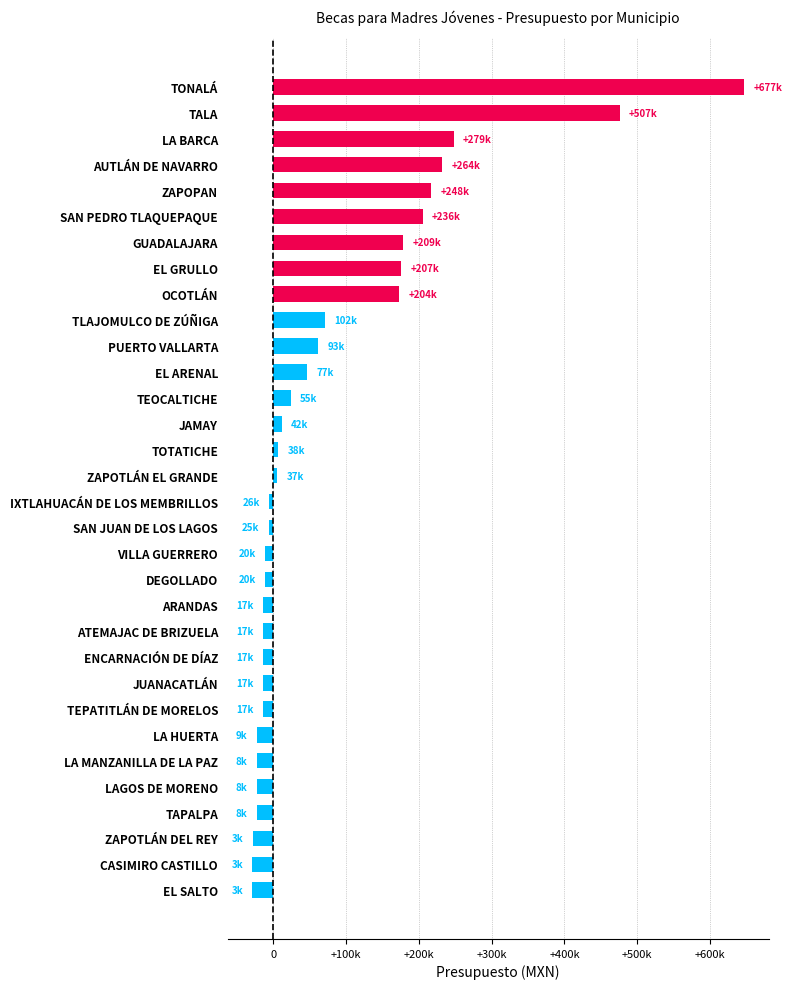

Are the bars horizontal?

Yes